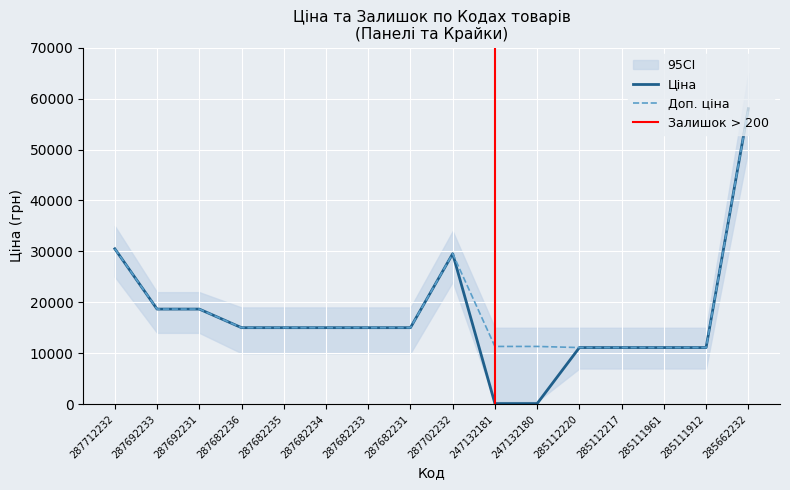

What is the spread (max minus min) of values at 247132180?

11220.7